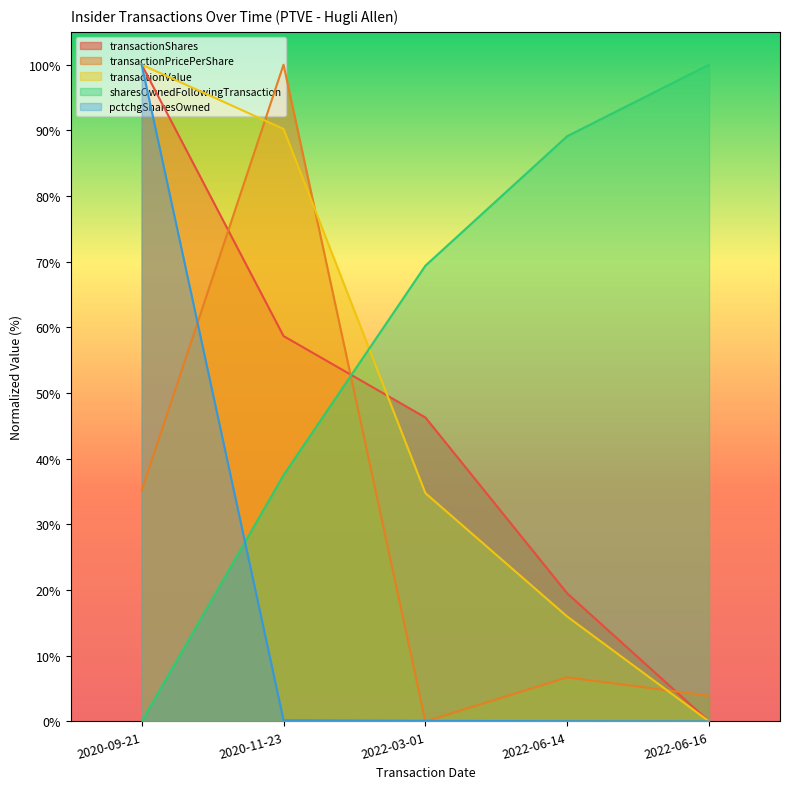

Reading left to right, transcribe all the data shown in this chart.

transactionShares: 2020-09-21=100.0	2020-11-23=58.7	2022-03-01=46.3	2022-06-14=19.5	2022-06-16=0.0
transactionPricePerShare: 2020-09-21=35.2	2020-11-23=100.0	2022-03-01=0.0	2022-06-14=6.7	2022-06-16=3.9
transactionValue: 2020-09-21=100.0	2020-11-23=90.2	2022-03-01=34.8	2022-06-14=16.0	2022-06-16=0.0
sharesOwnedFollowingTransaction: 2020-09-21=0.0	2020-11-23=37.5	2022-03-01=69.4	2022-06-14=89.1	2022-06-16=100.0
pctchgSharesOwned: 2020-09-21=100.0	2020-11-23=0.2	2022-03-01=0.1	2022-06-14=0.0	2022-06-16=0.0